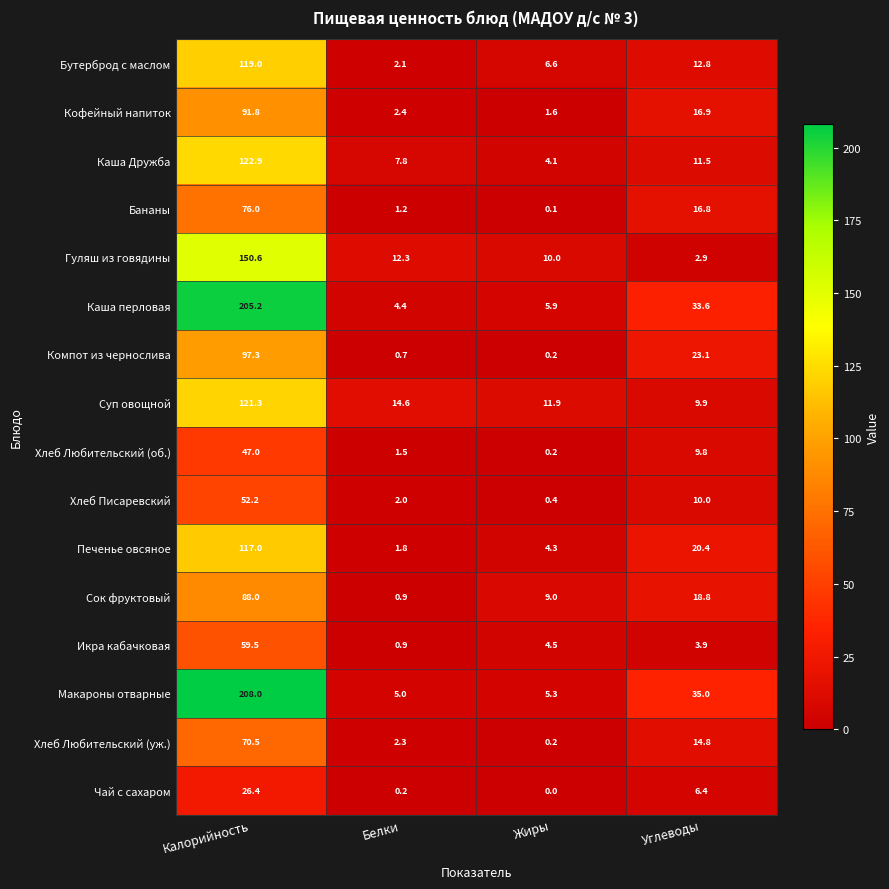

What is the difference between the maximum and minimum values in the Каша Дружба series?

118.8